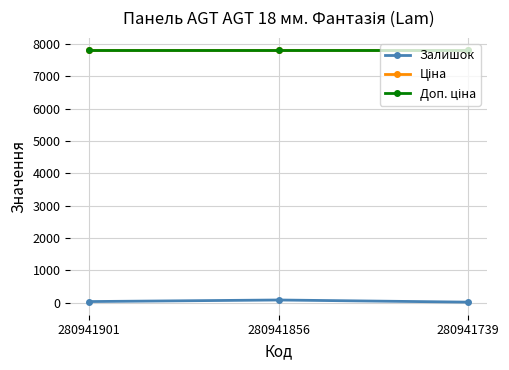

Does the chart have visible grid lines?

Yes